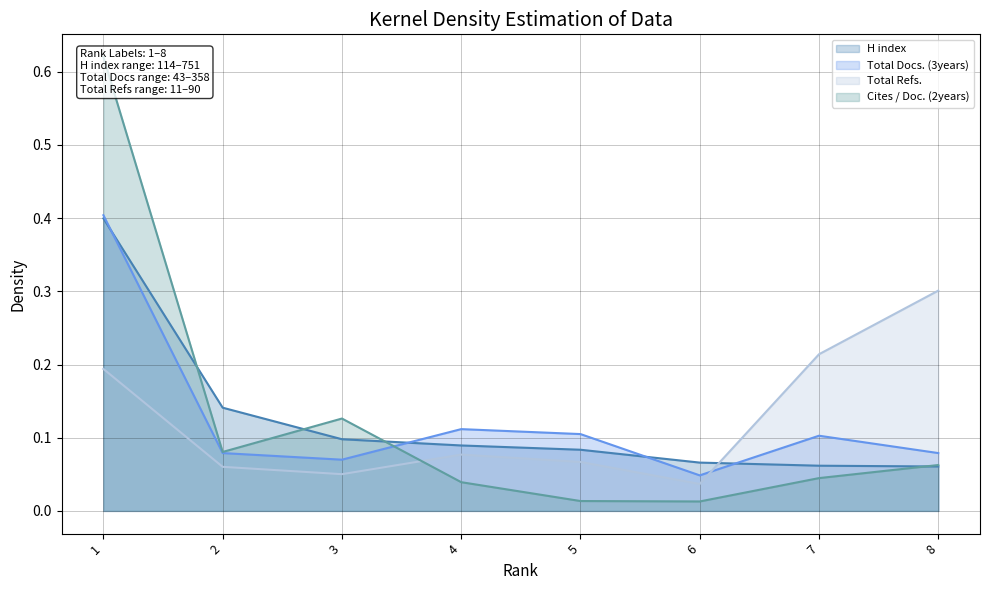

Which category has the lowest value across all series?

6